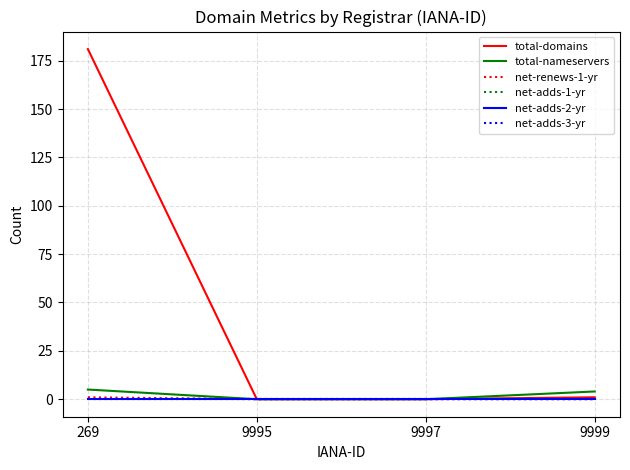

How many lines are shown in the chart?

6